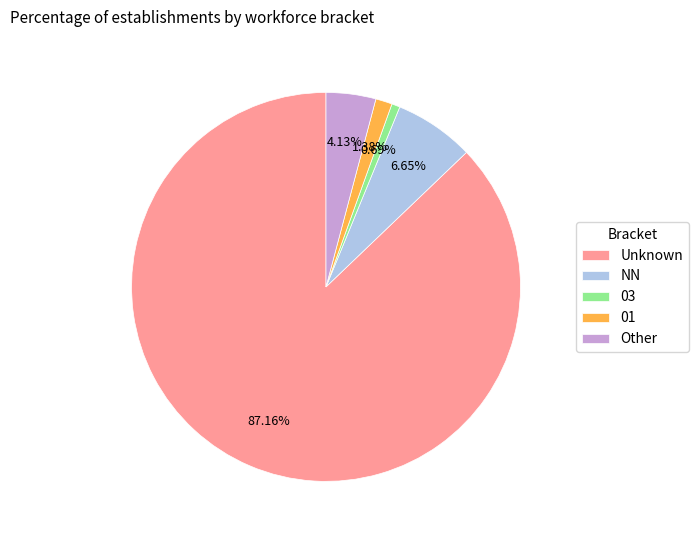

To the nearest percent, what is the difference between the largest and smallest slice percentages?

86%